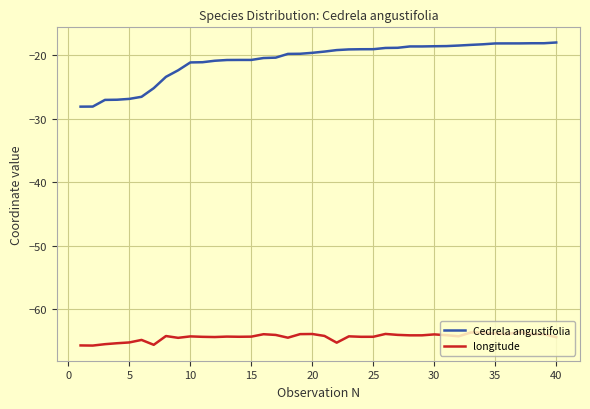

What is the difference between the maximum and minimum values in the longitude series?

2.1